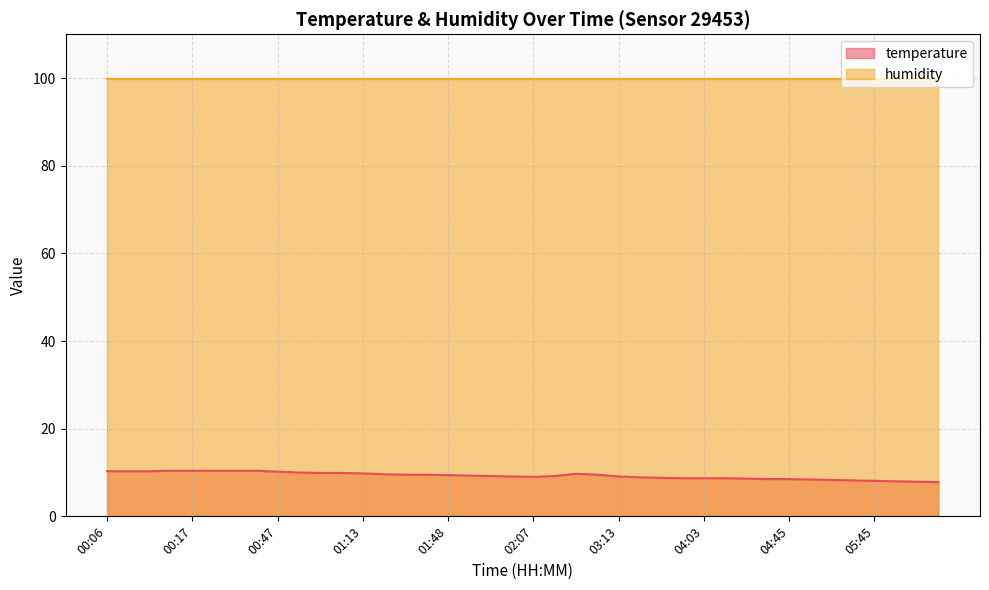

How many distinct data groups are displayed?

2